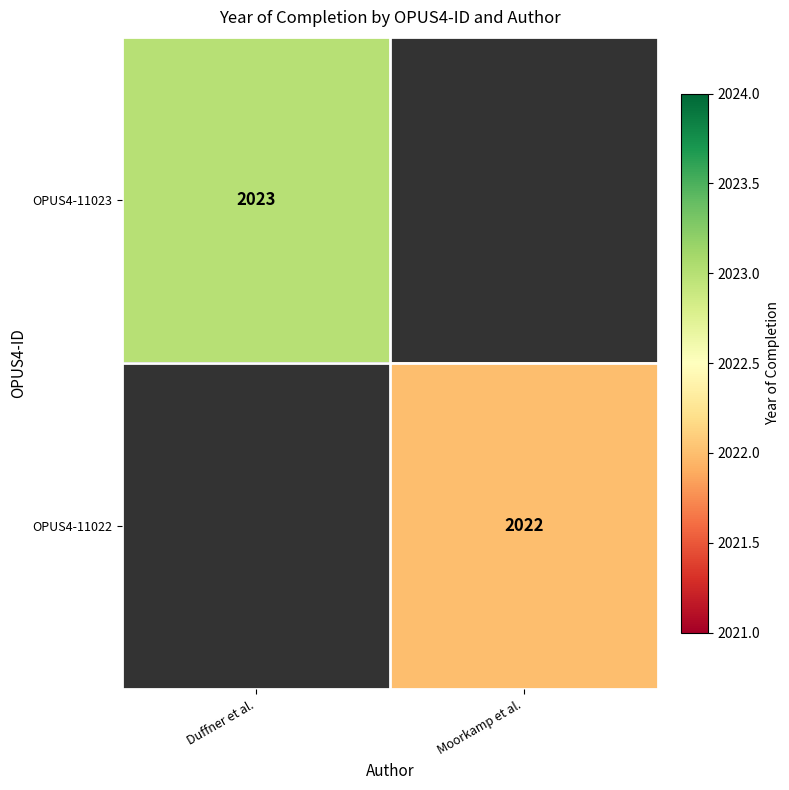

The OPUS4-11022 series shows 2917 at Moorkamp et al.. True or false?

False